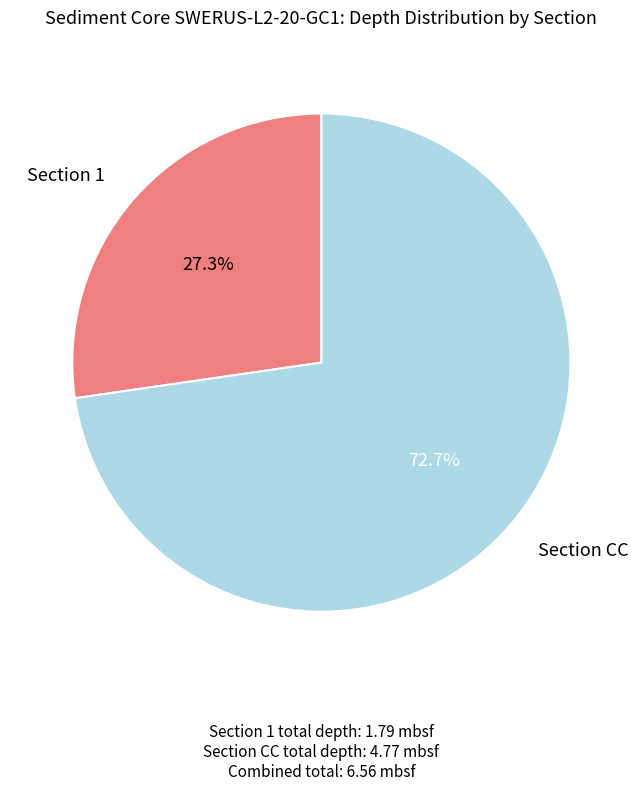

Which has a higher value, Section 1 or Section CC?

Section CC